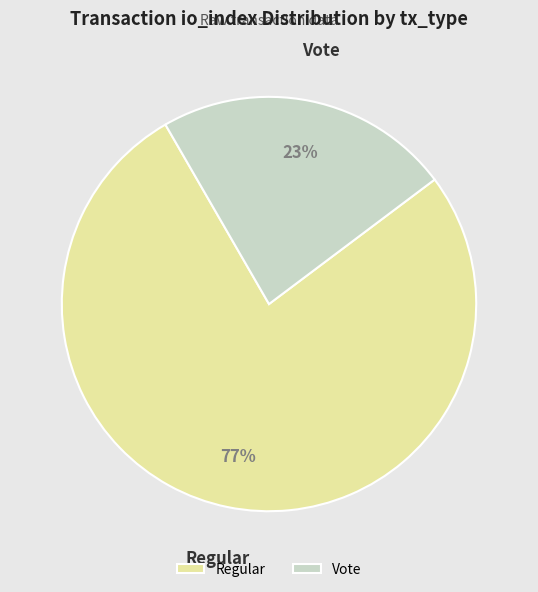

Count the number of slices in the pie.

2